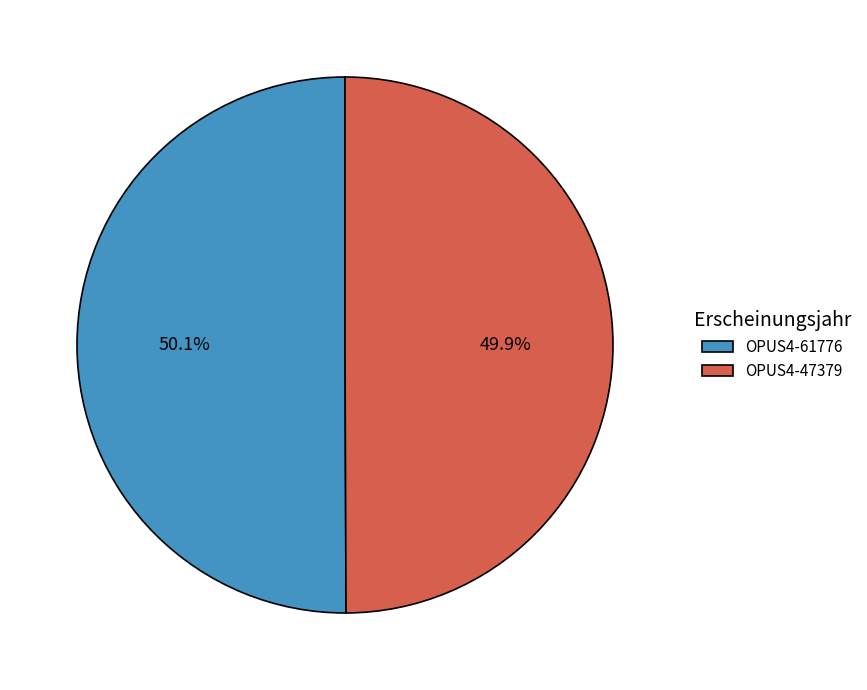

What is the ratio of the value at OPUS4-47379 to the value at OPUS4-61776?

1.0